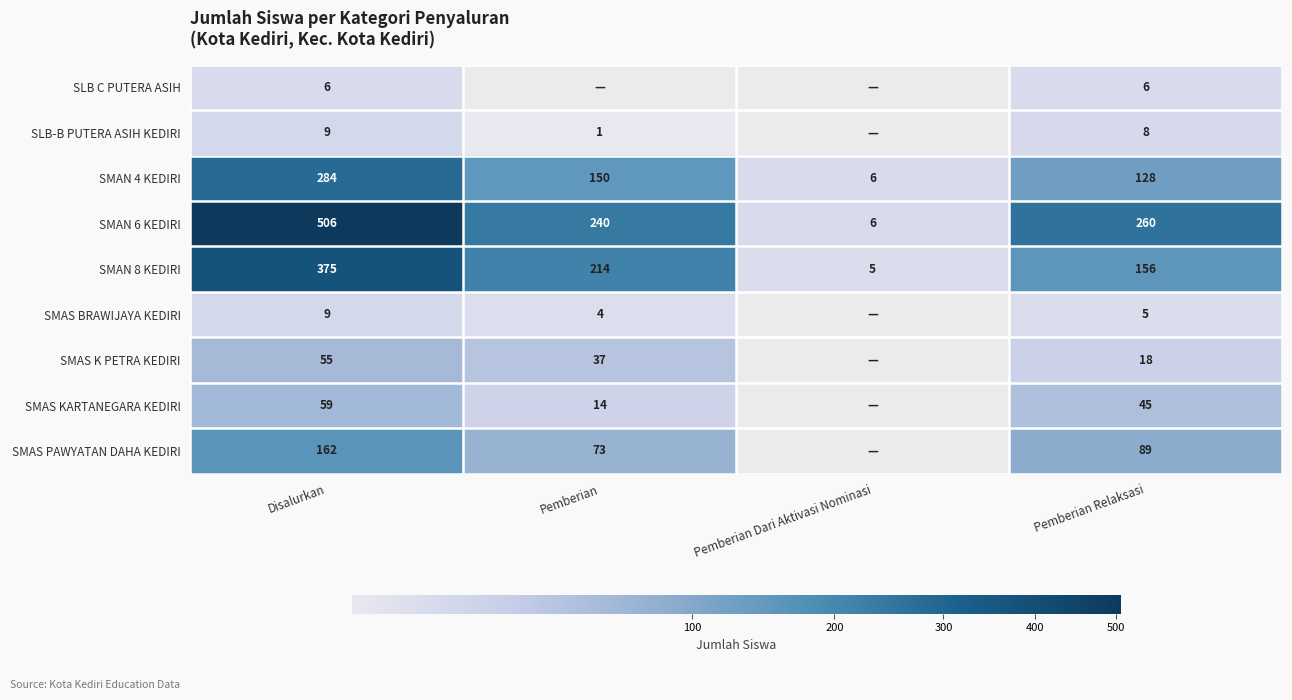

What is the spread (max minus min) of values at Pemberian Relaksasi?

255